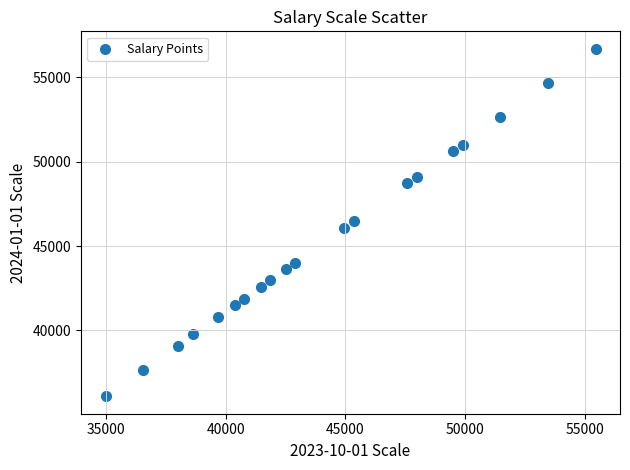

What is the range of Y values (max minus min)?

20616.3